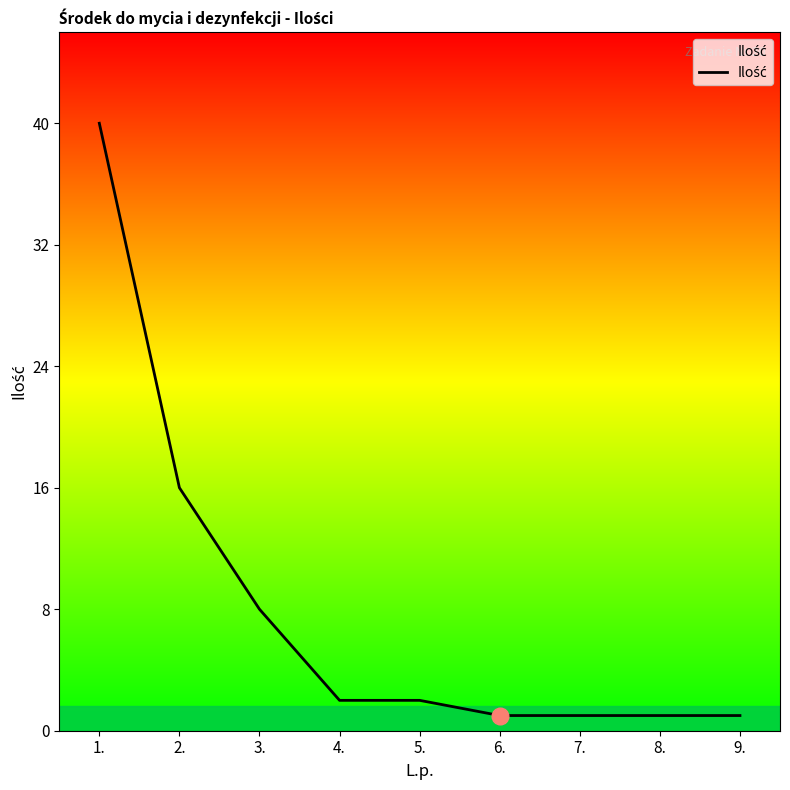

What is the change in value from 2. to 4.?

-14